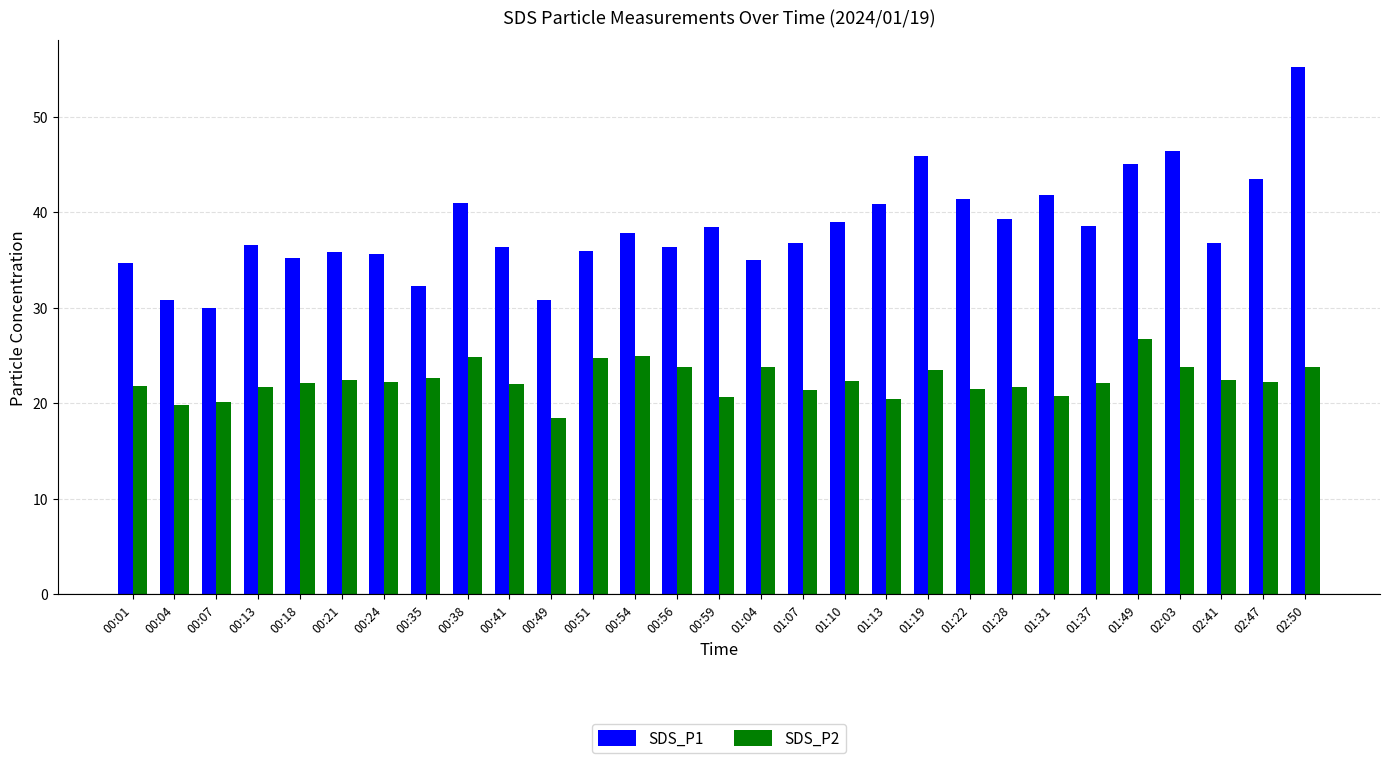

Is the value of SDS_P1 at 01:22 greater than the value of SDS_P2 at 00:01?

Yes